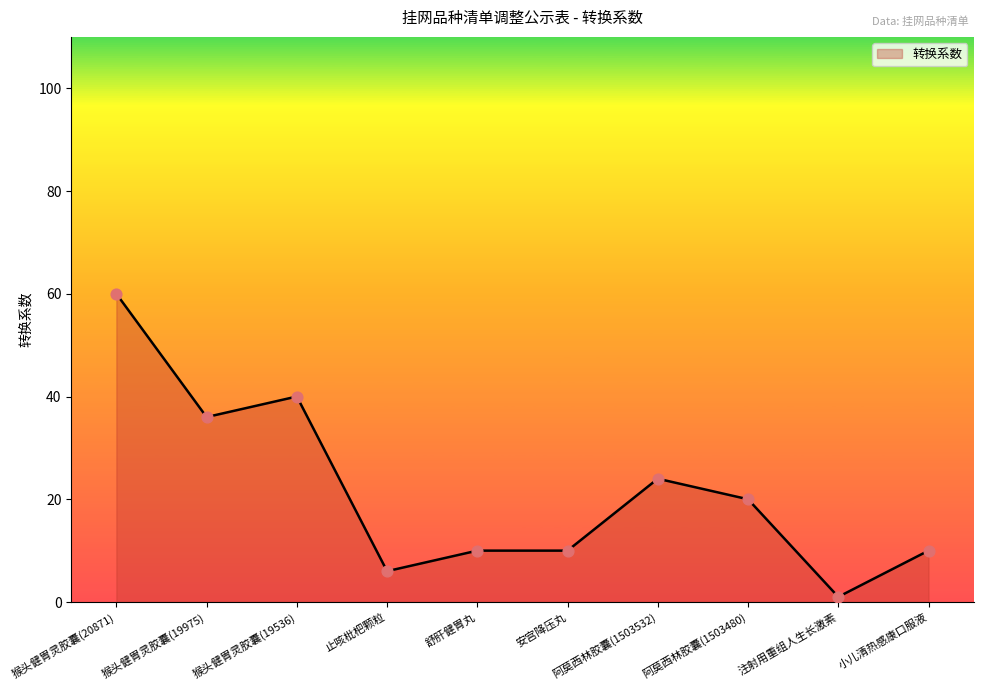

Which has a higher value, 猴头健胃灵胶囊(20871) or 舒肝健胃丸?

猴头健胃灵胶囊(20871)